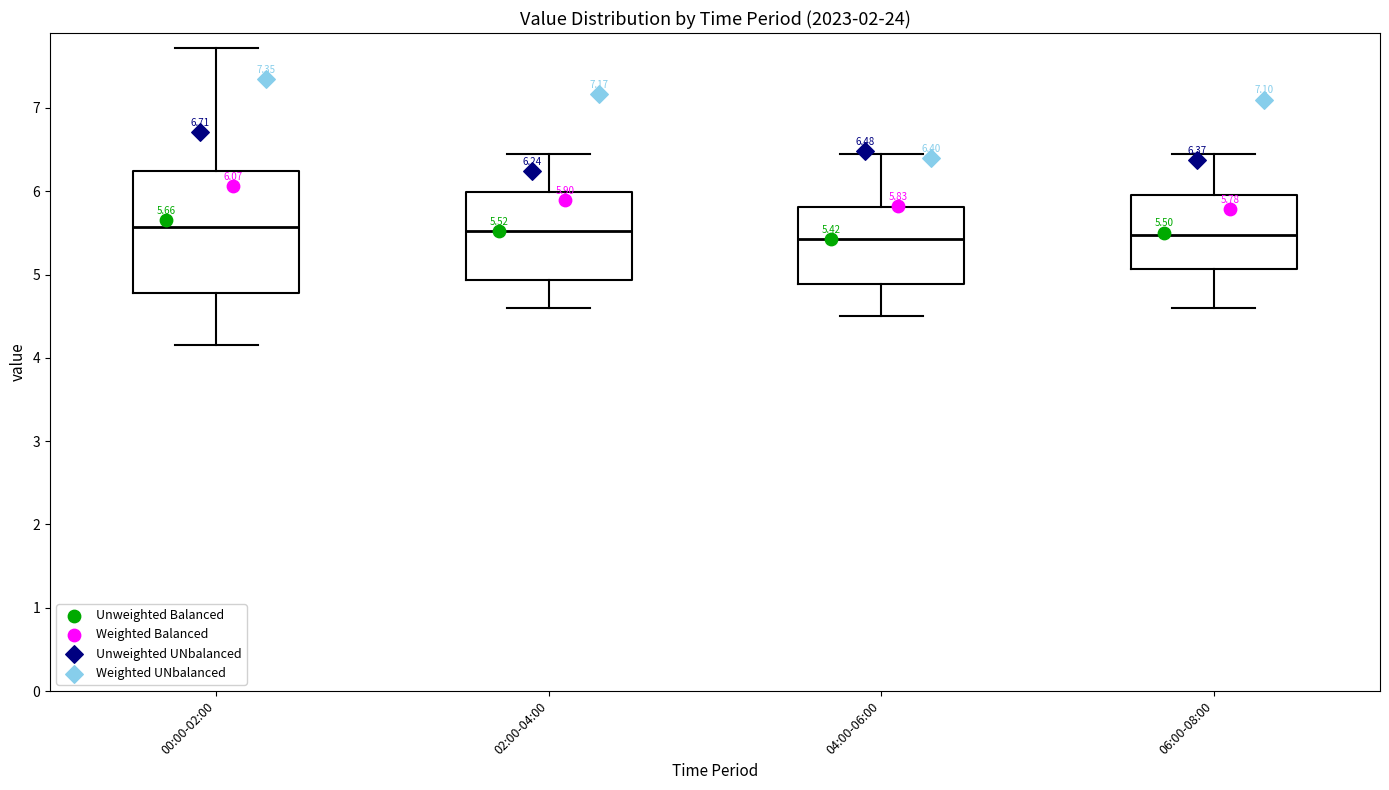

Which box is the tallest, from its lower edge to its upper edge?

00:00-02:00